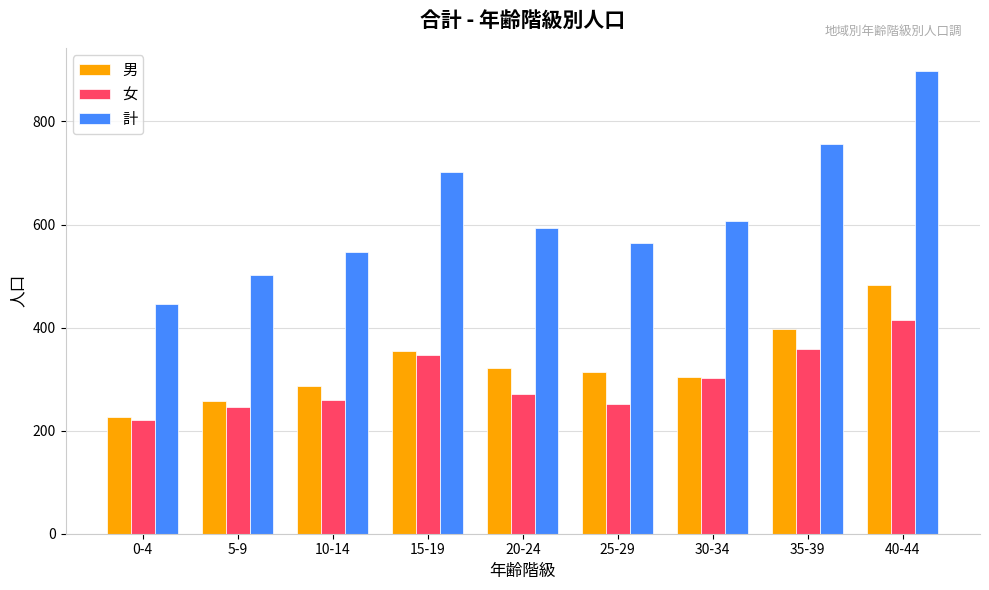

Which category has the lowest value across all series?

0-4